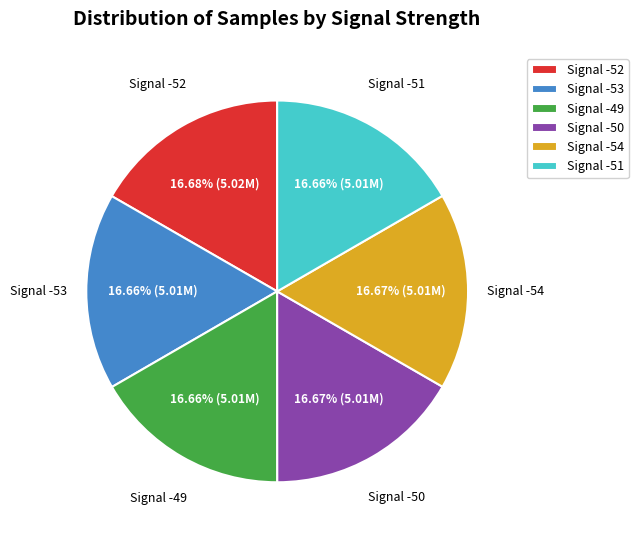

Count the number of slices in the pie.

6